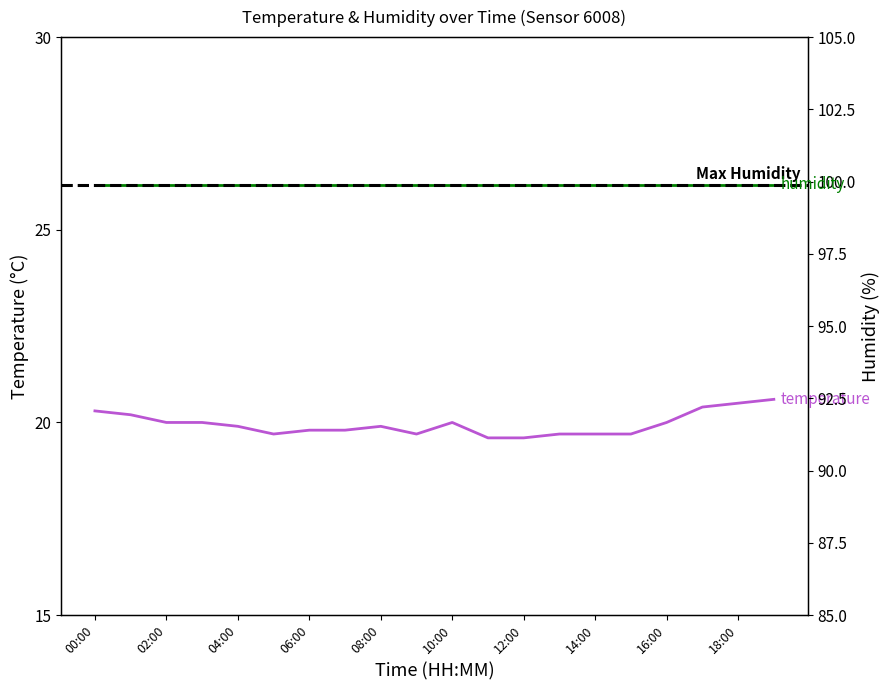

The value at 19:00 is 31.4. True or false?

False